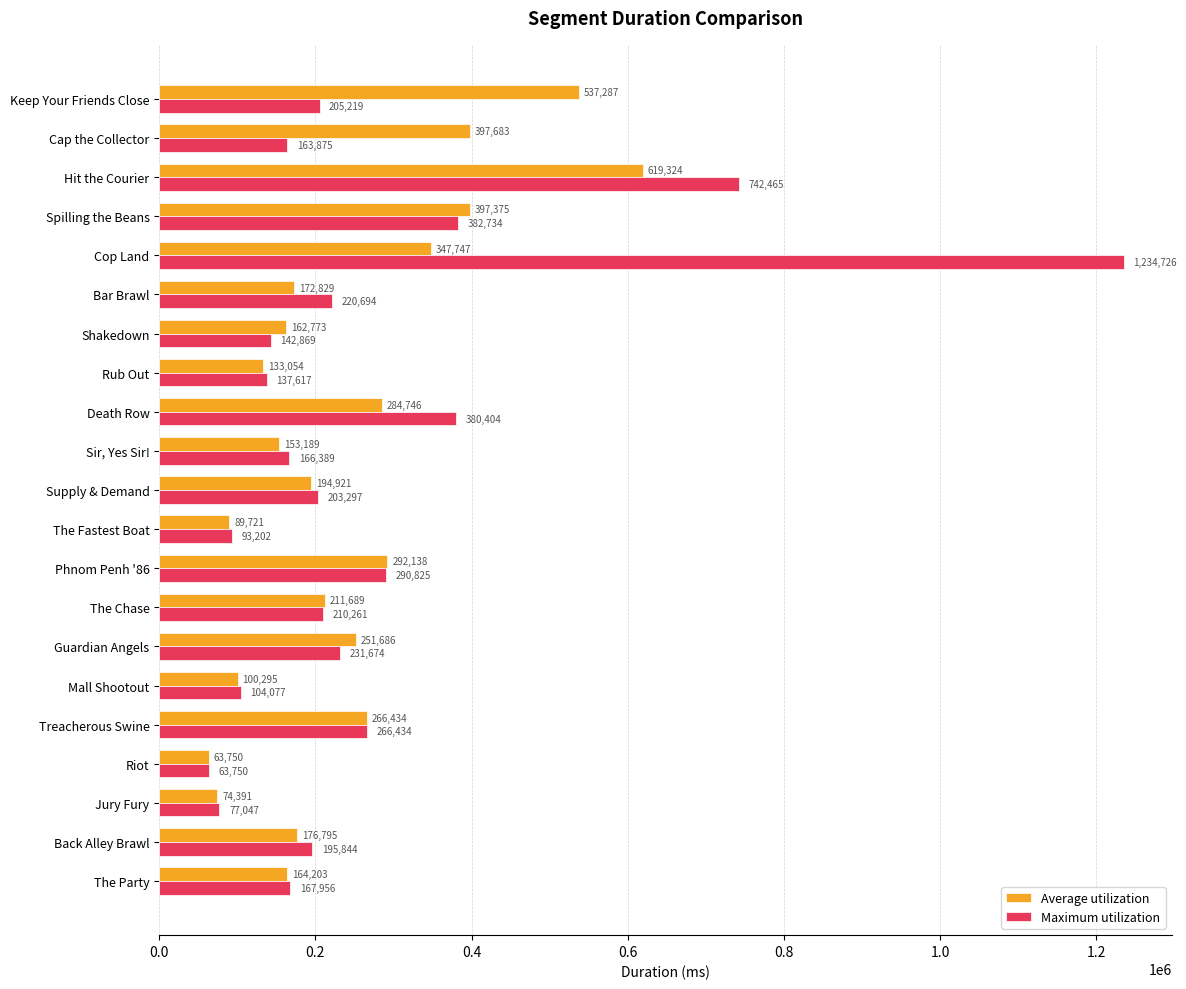

What is the sum of the Average utilization values at Death Row and Cap the Collector?

682429